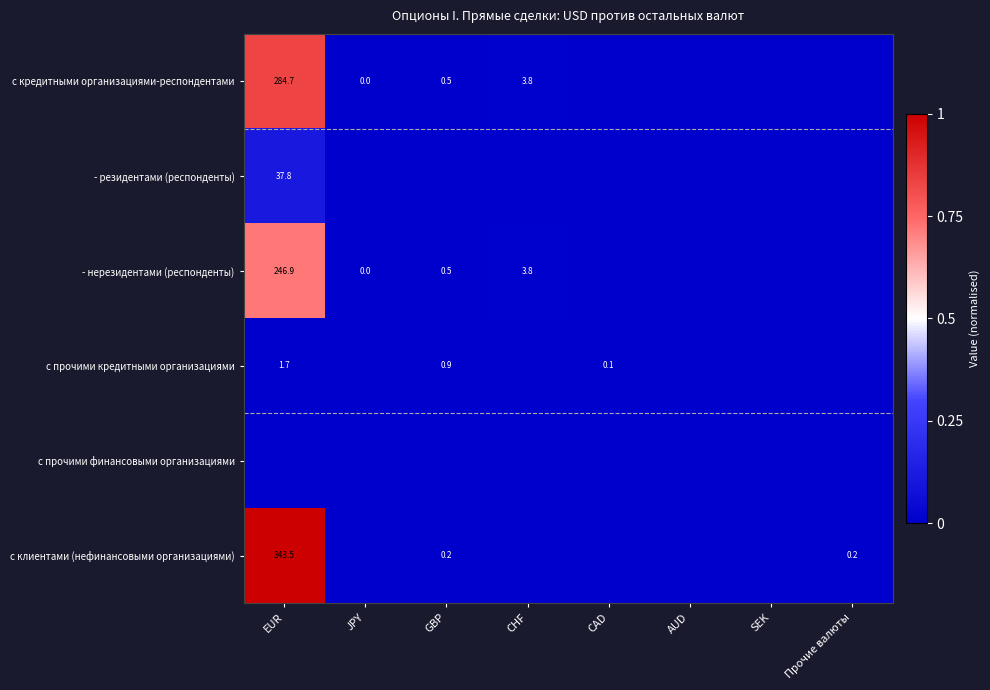

Is it true that - нерезидентами (респонденты) equals 0.0 at GBP?

False